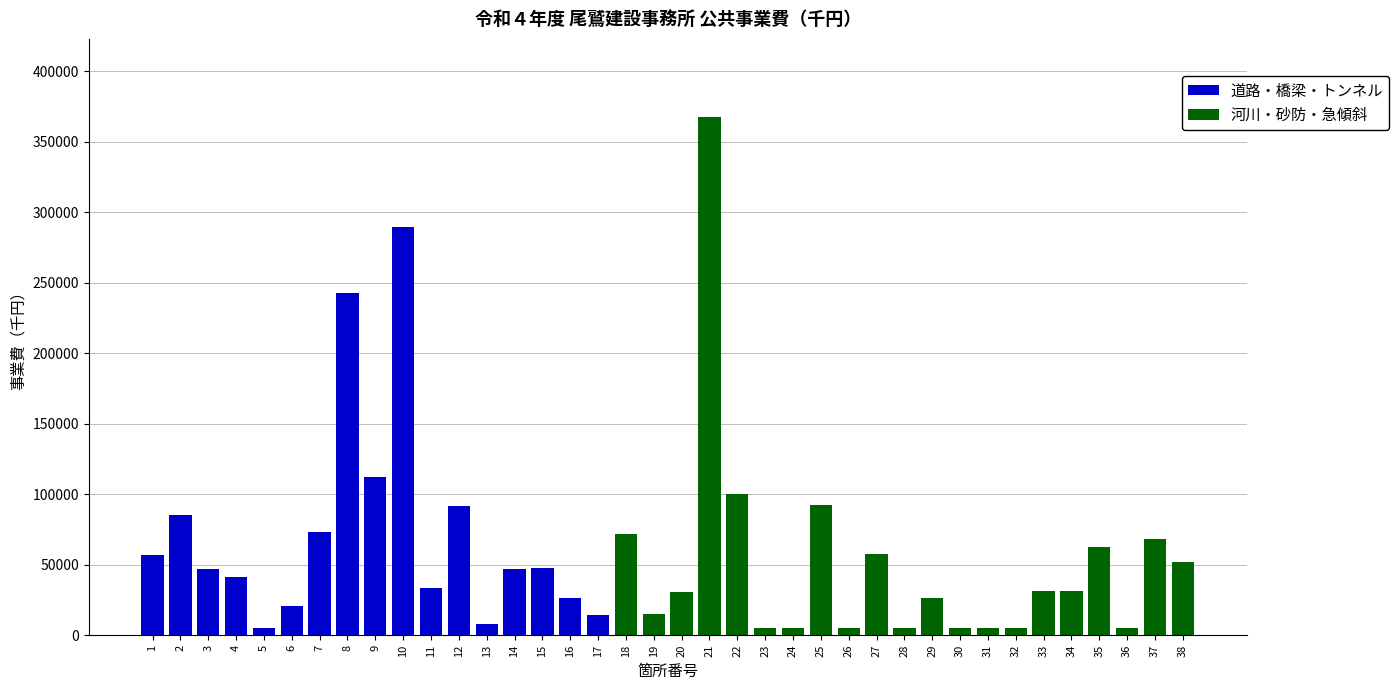

The value of 道路・橋梁・トンネル at 28 is 0. True or false?

True